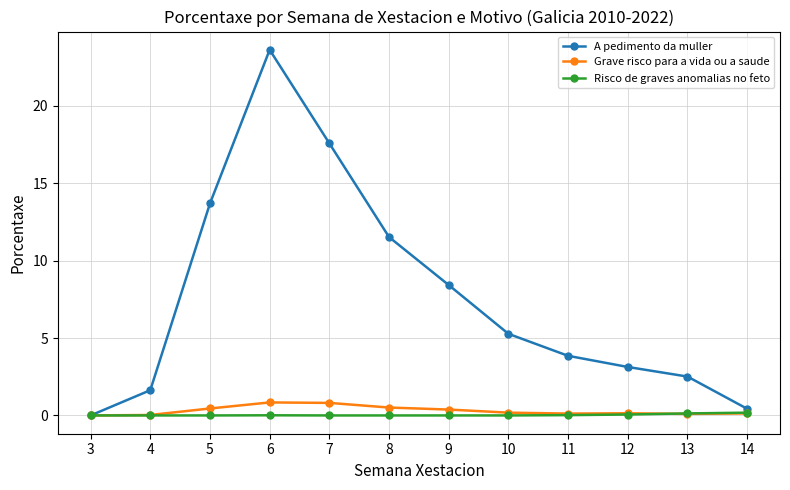

Which series changed the most between 5 and 14?

A pedimento da muller